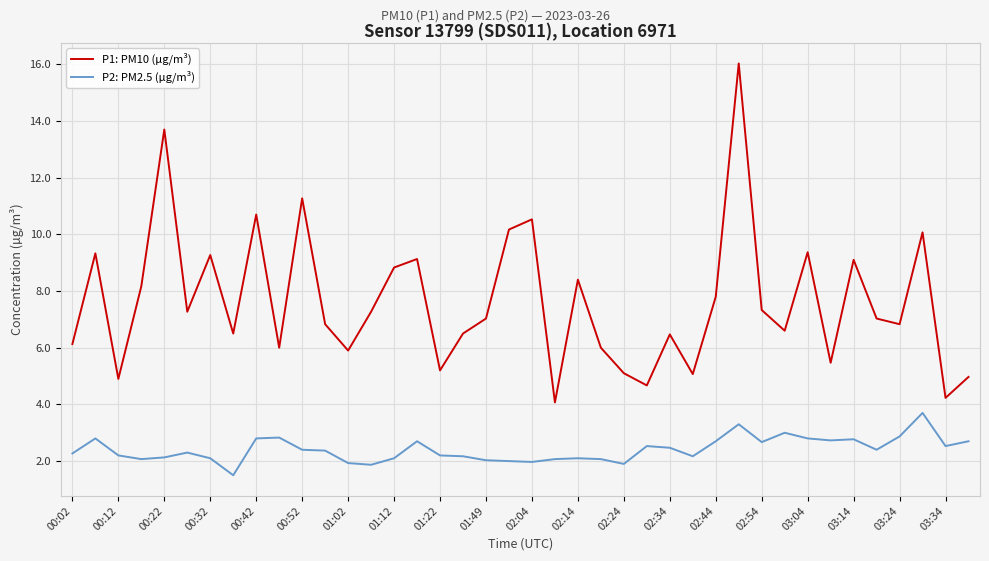

How many lines are shown in the chart?

2